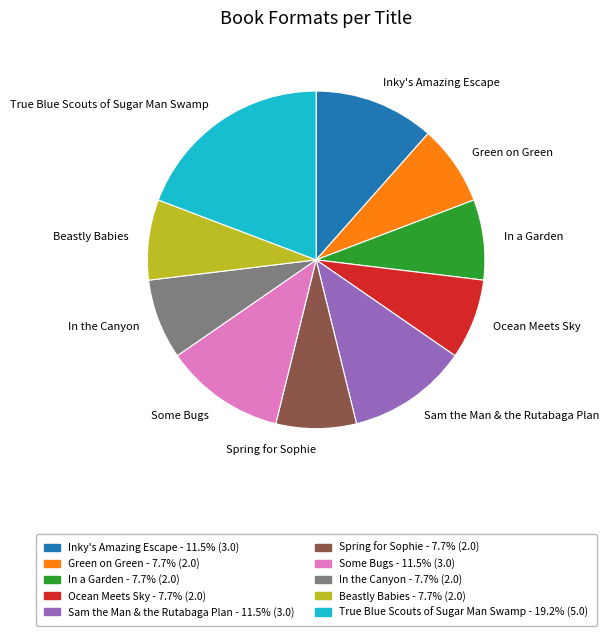

Which slice is the largest?

True Blue Scouts of Sugar Man Swamp